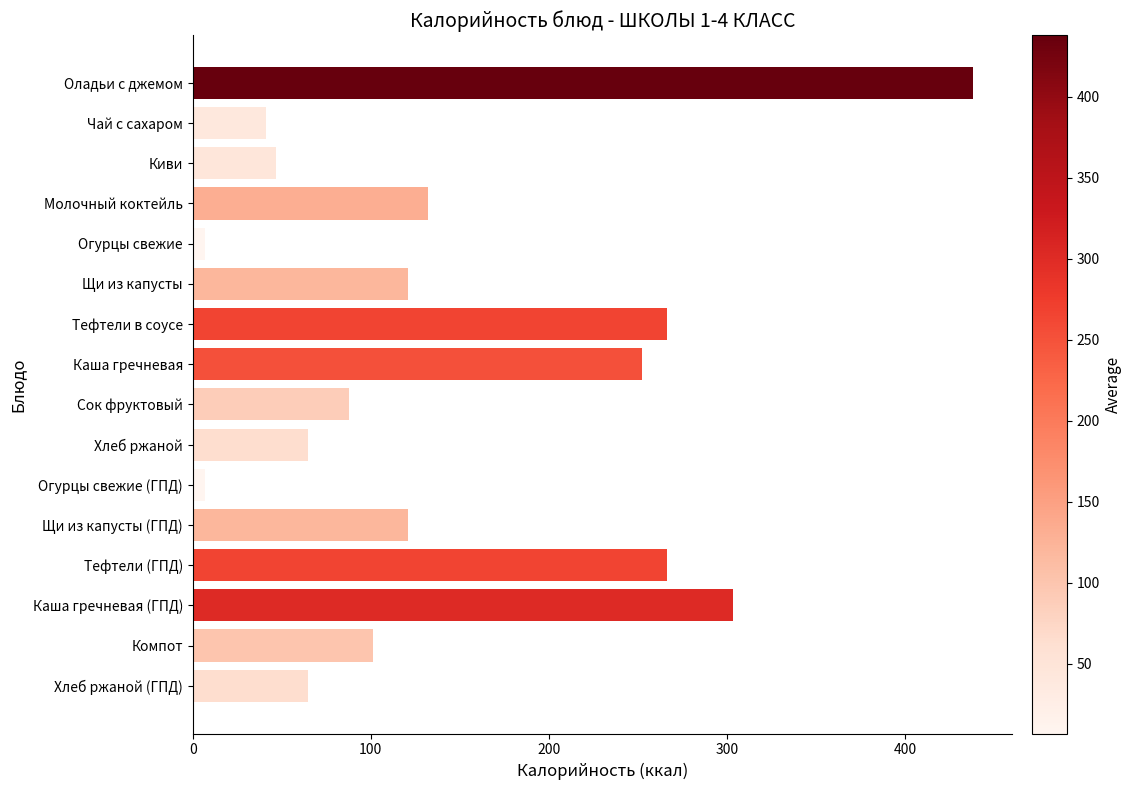

True or false: the data shows 101 at Компот.

True